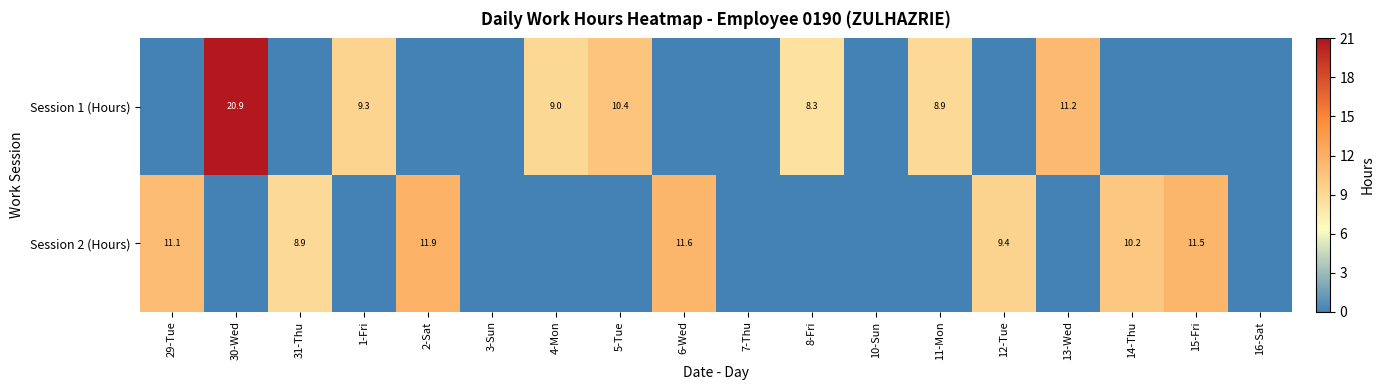

True or false: Session 2 (Hours) has a value of 11.5 at 15-Fri.

True